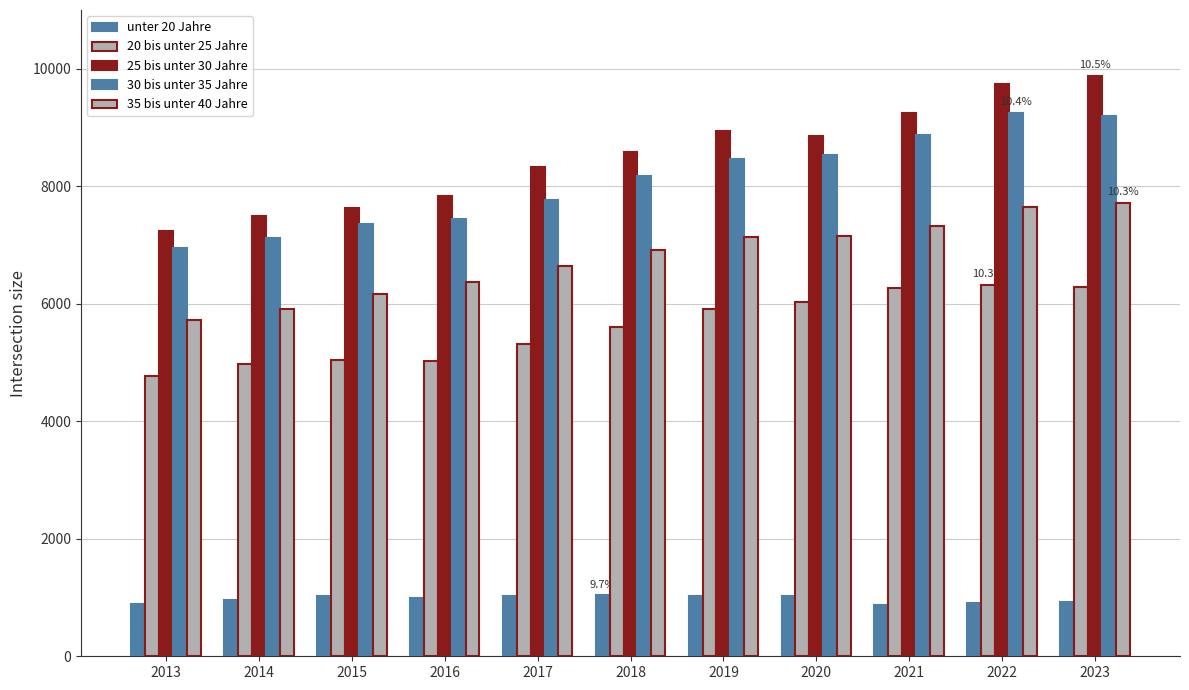

How many values in the 25 bis unter 30 Jahre series are below 8583?

5